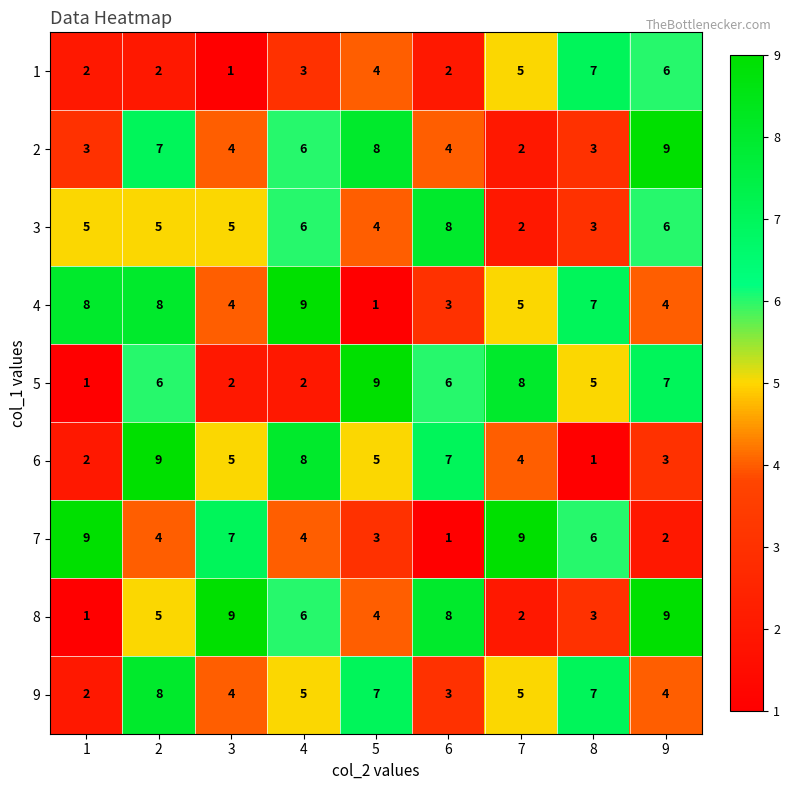

Which series changed the most between 5 and 8?

4